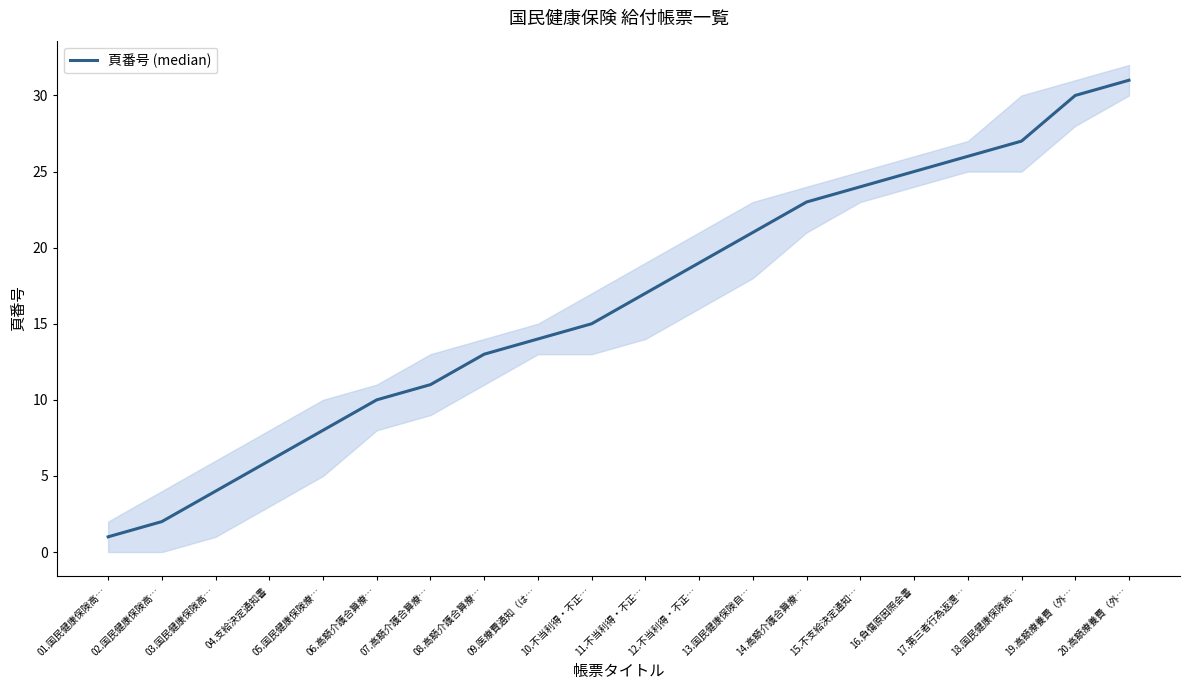

Where is the data nearest to the value 16?

10.不当利得・不正…